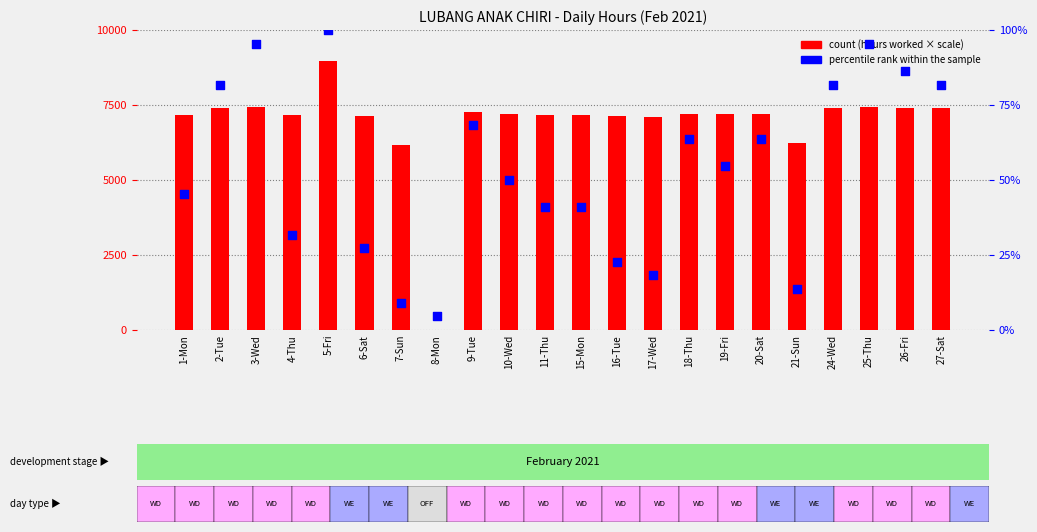

Which series has the largest Y range (max minus min)?

count